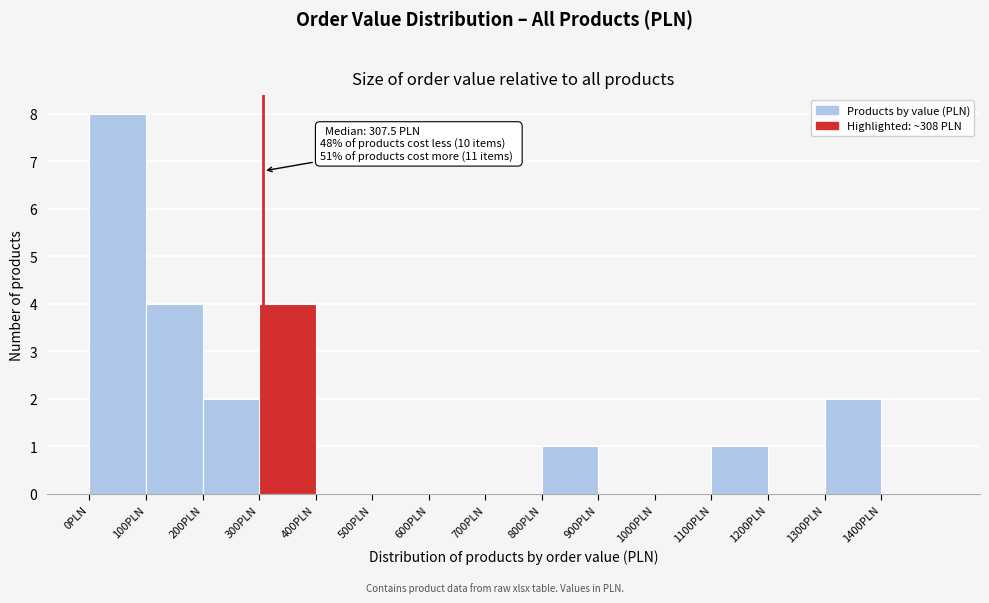

Over which range of the x-axis is the bar tallest?

0 to 100